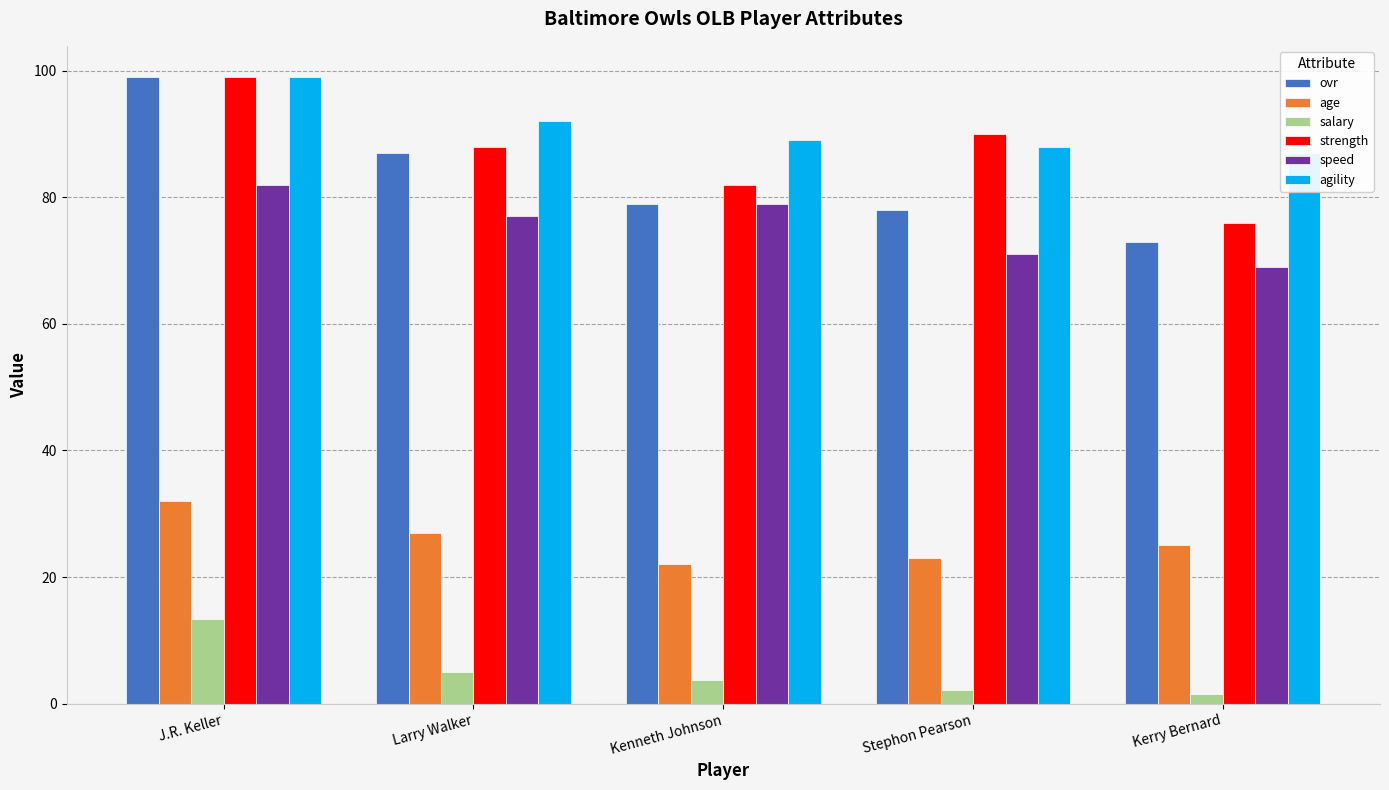

True or false: agility has a value of 88.0 at Stephon Pearson.

True